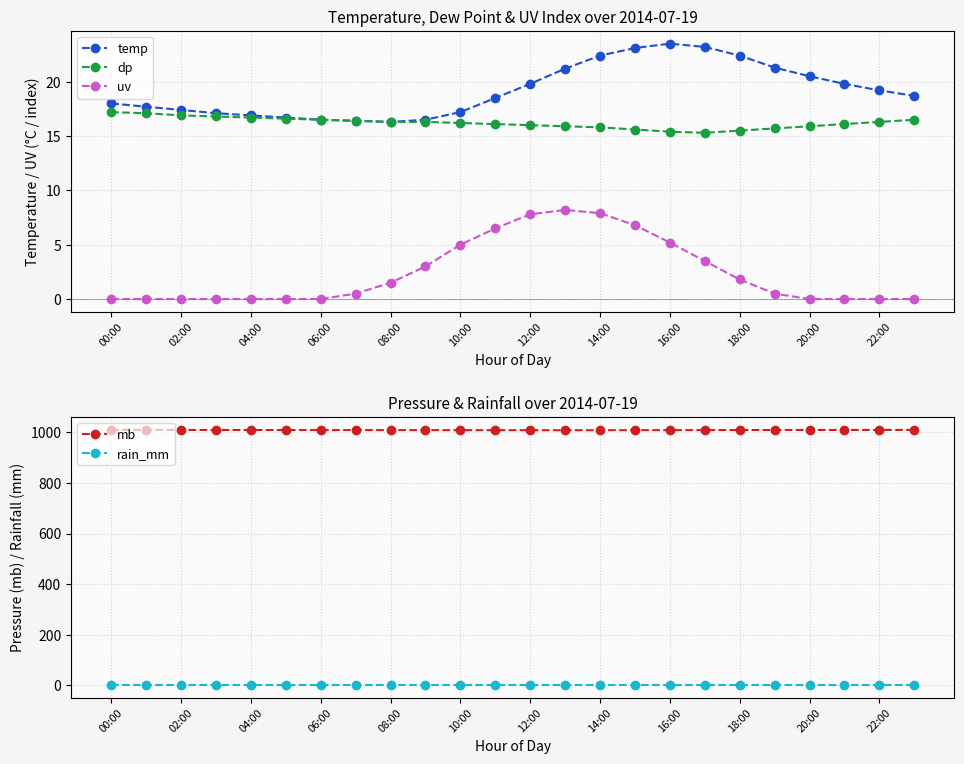

How many data points in uv are above 0?

13